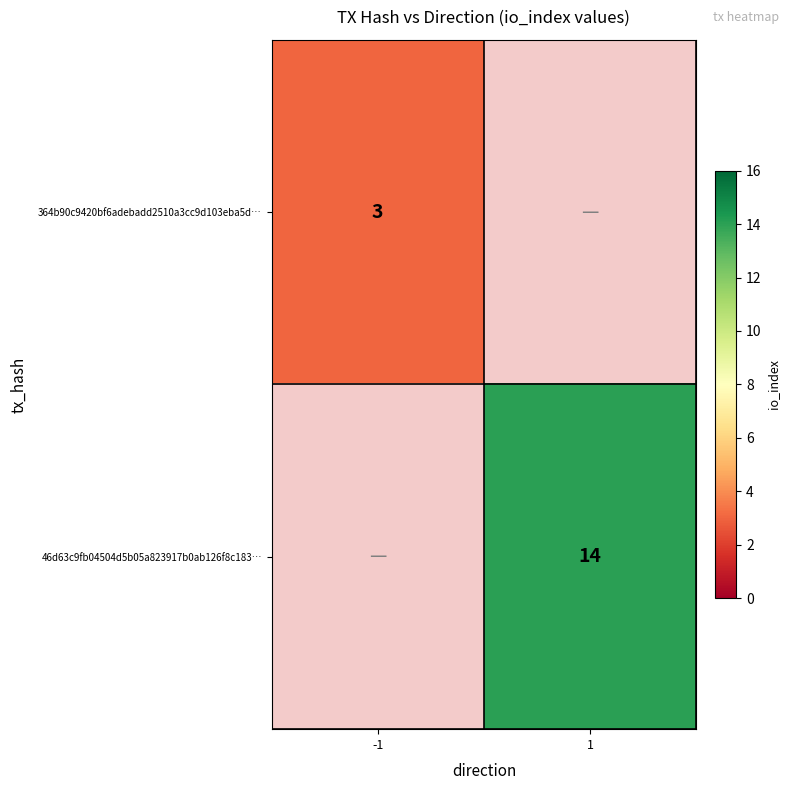

Is the value of 46d63c9fb04504d5b05a823917b0ab126f8c183… at 1 greater than the value of 364b90c9420bf6adebadd2510a3cc9d103eba5d… at -1?

Yes